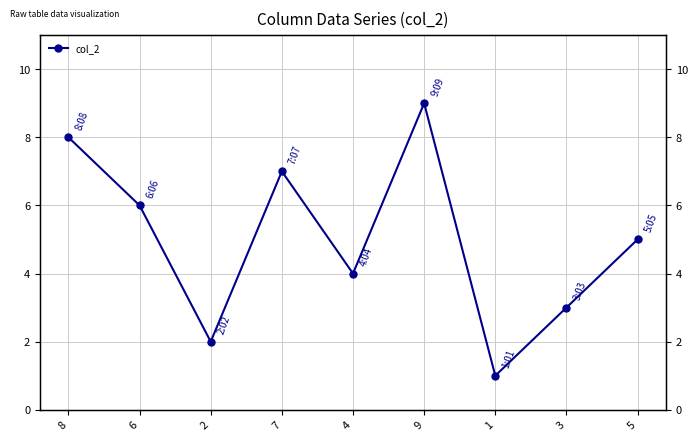

Which label corresponds to the smallest value in the chart?

1